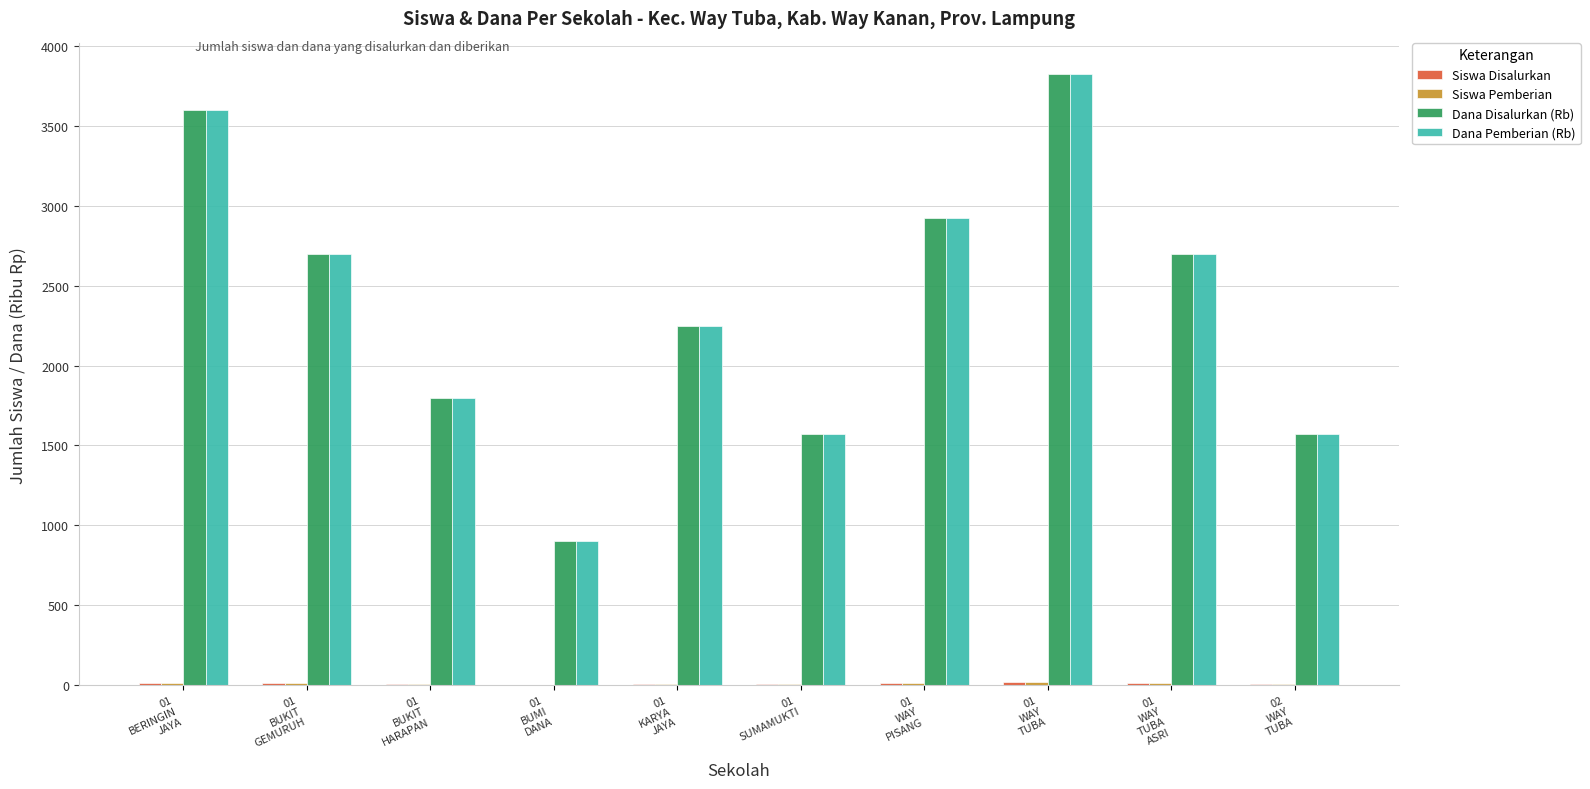

What is the sum of all Dana Disalurkan (Rb) values?

23850